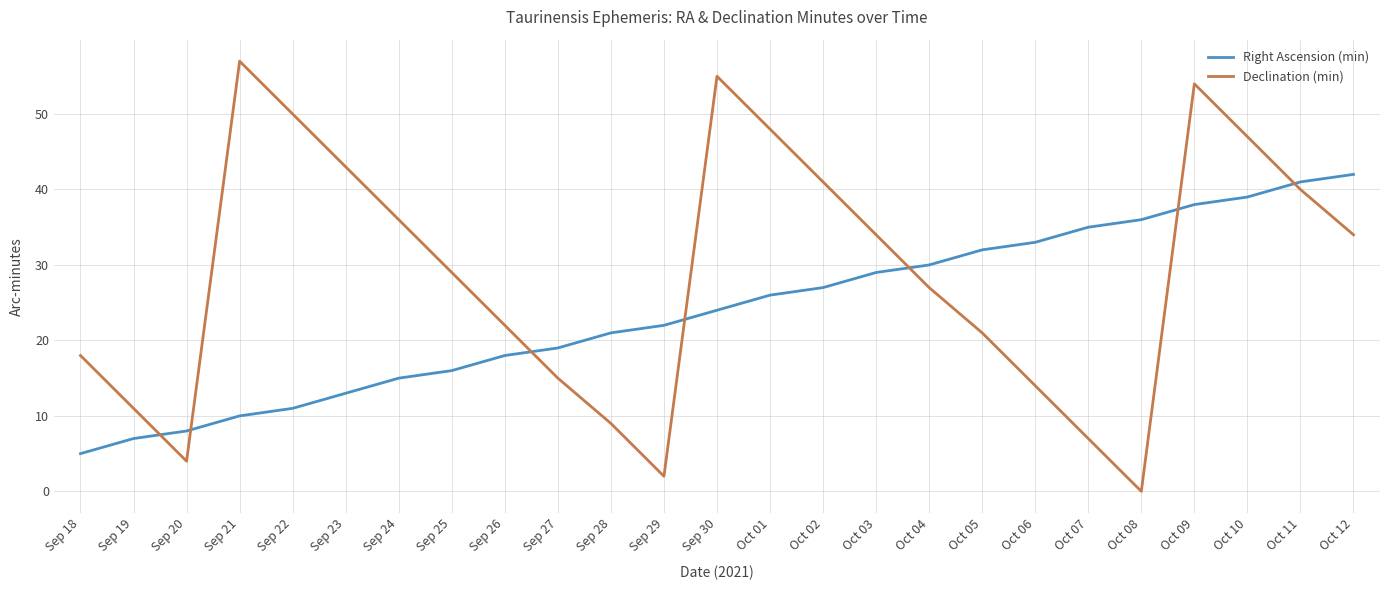

List the series in order of their overall mean, highest first.

Declination (min), Right Ascension (min)